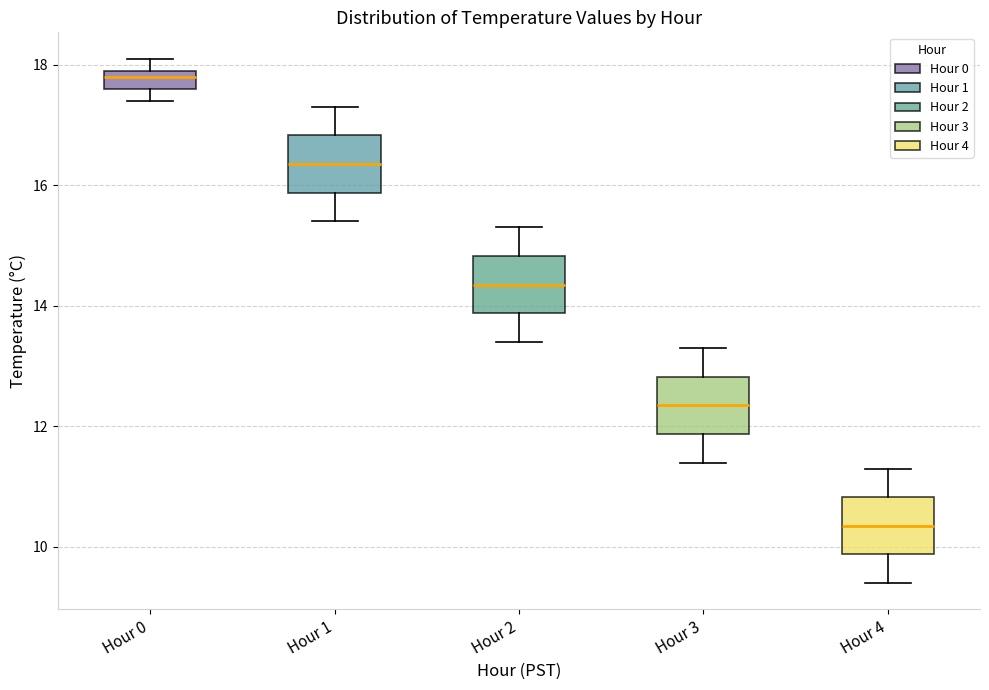

Where is the lower edge of the box for Hour 3 on the y-axis? The values are not printed on the chart, so give them approximately, as read against the axis.

11.8